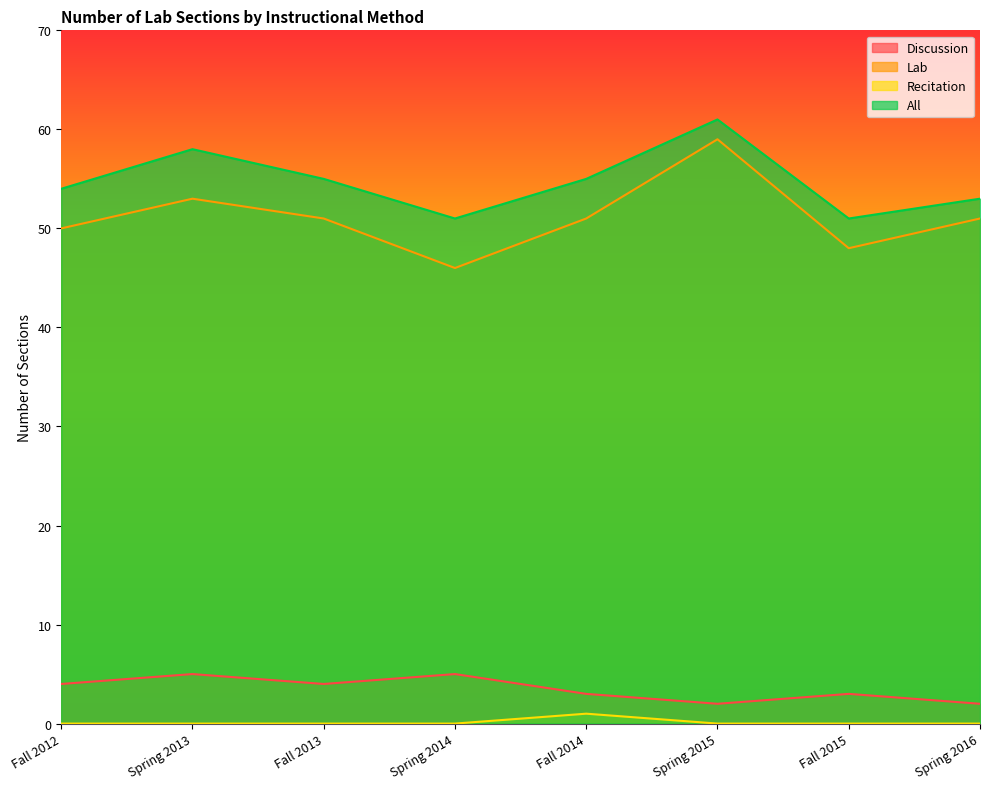

What is the label of the 8th point from the right?

Fall 2012